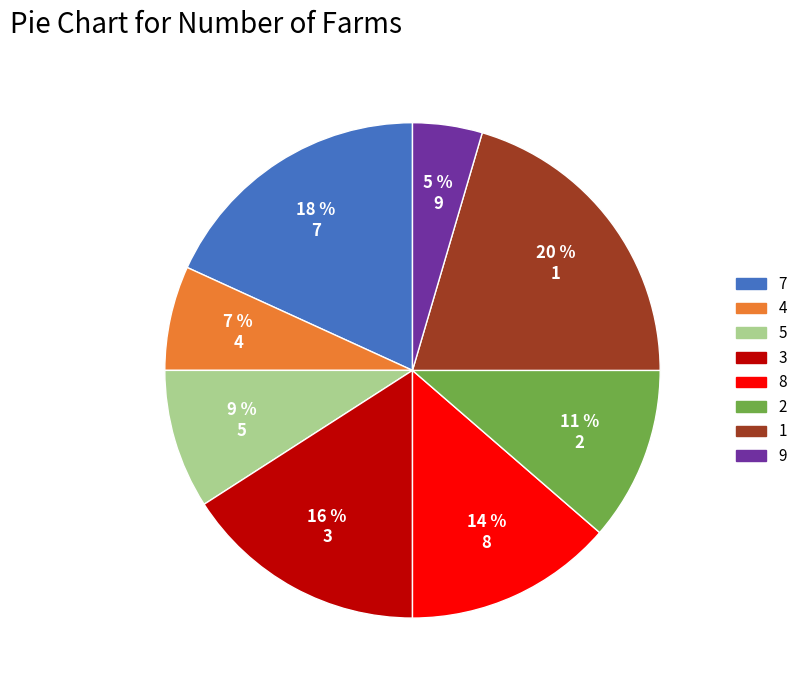

Is there a majority slice in this chart?

No